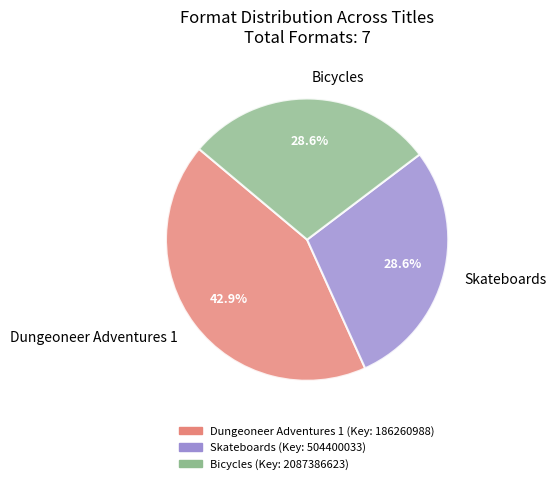

To the nearest percent, what is the combined percentage of Skateboards and Bicycles?

57%